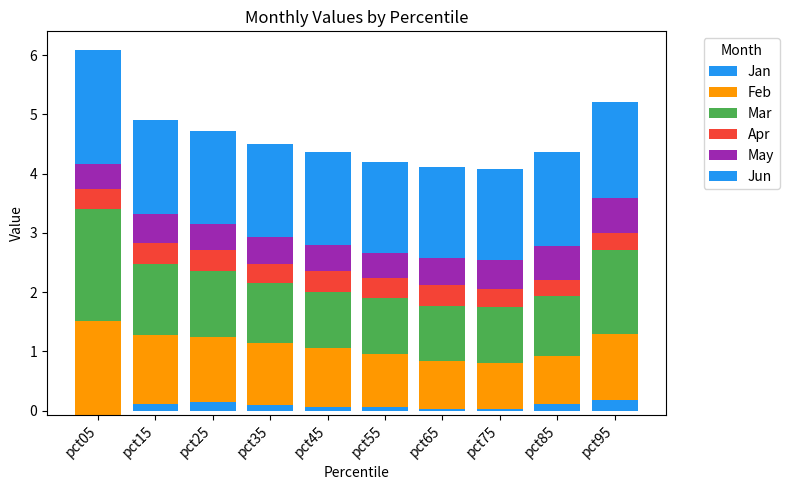

What is the average value of the May series?

0.5